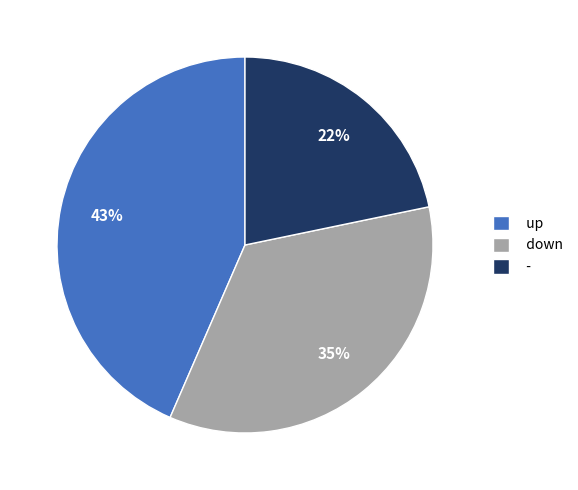

How many slices are in this pie chart?

3